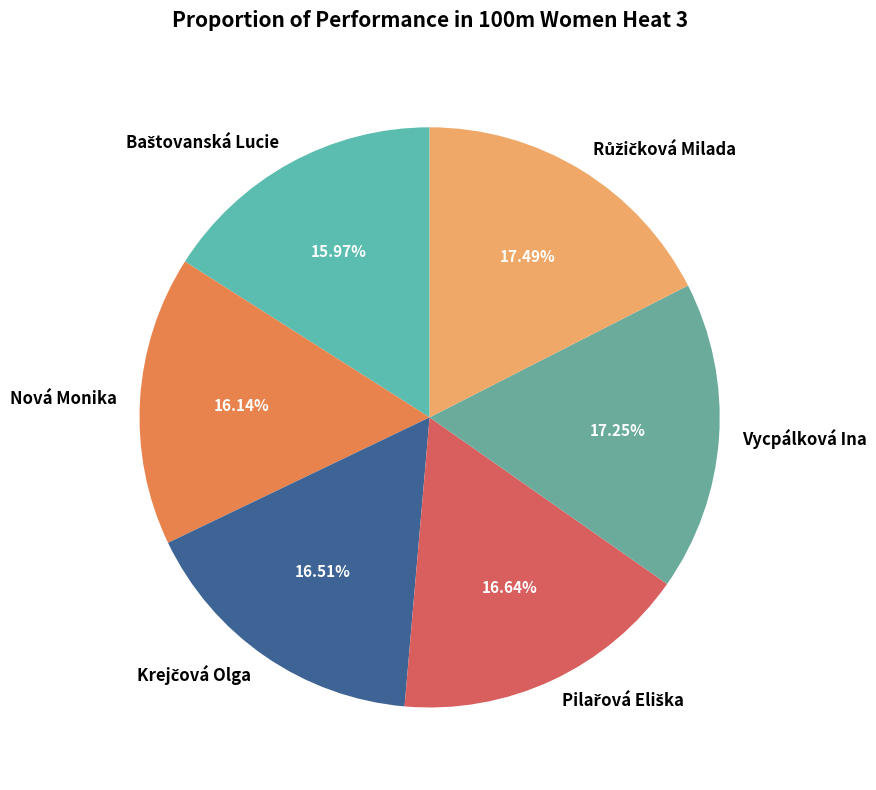

Is there a majority slice in this chart?

No